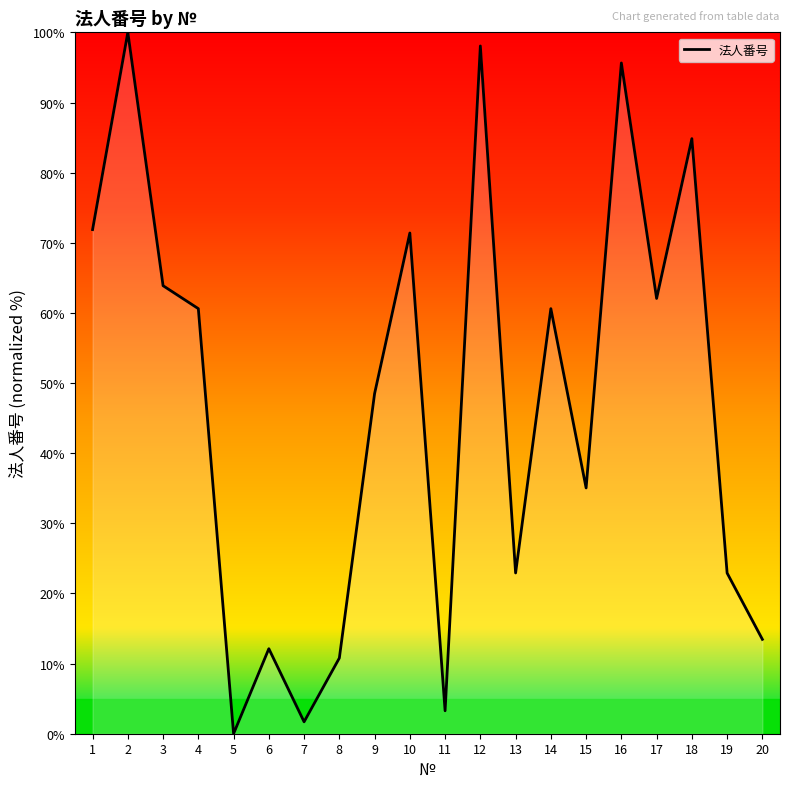

Does the chart have visible grid lines?

No